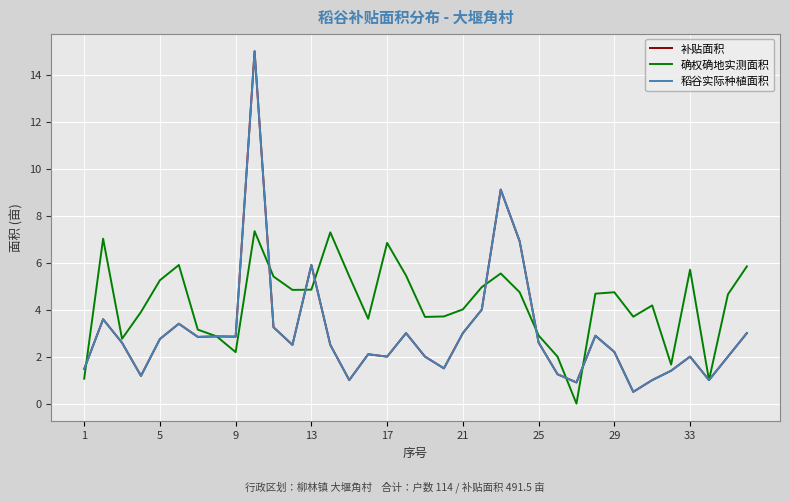

In 确权确地实测面积, how many points are higher than both neighbors (excluding endpoints)?

9